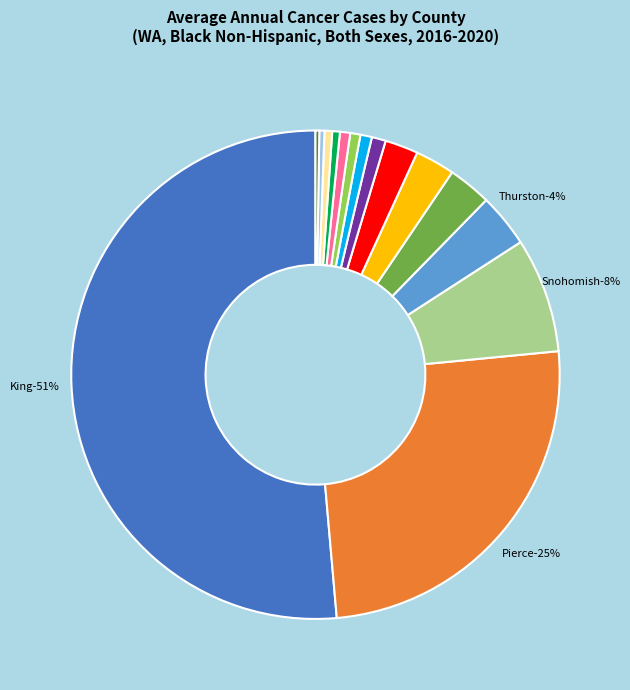

Is the sum of Spokane County and Thurston County greater than half?

No